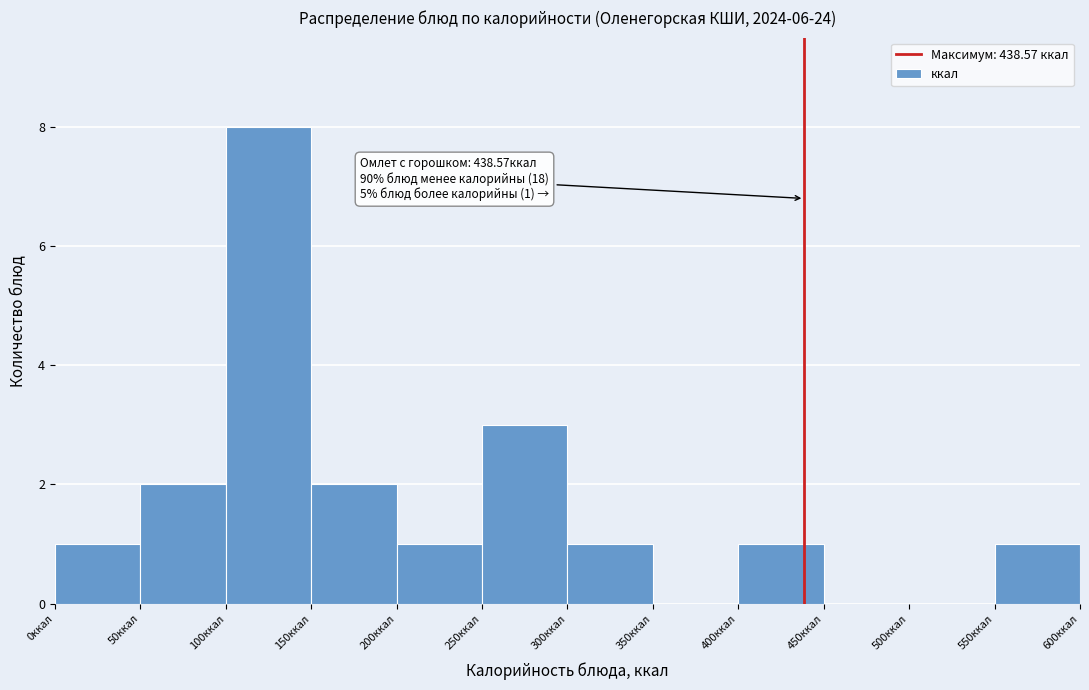

Which range on the x-axis has the tallest bar?

100 to 150